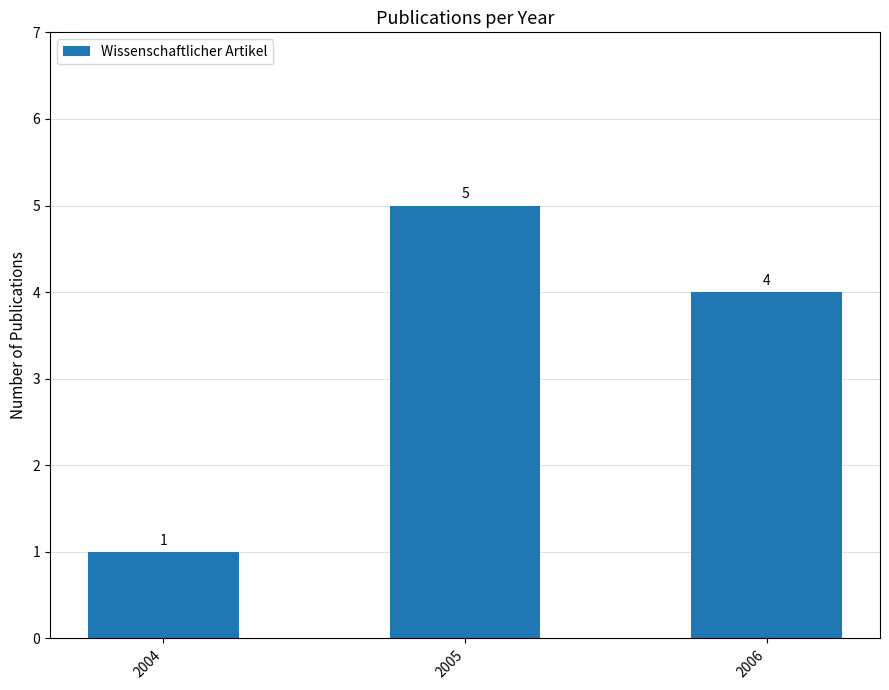

What is the change in value from 2004 to 2005?

+4